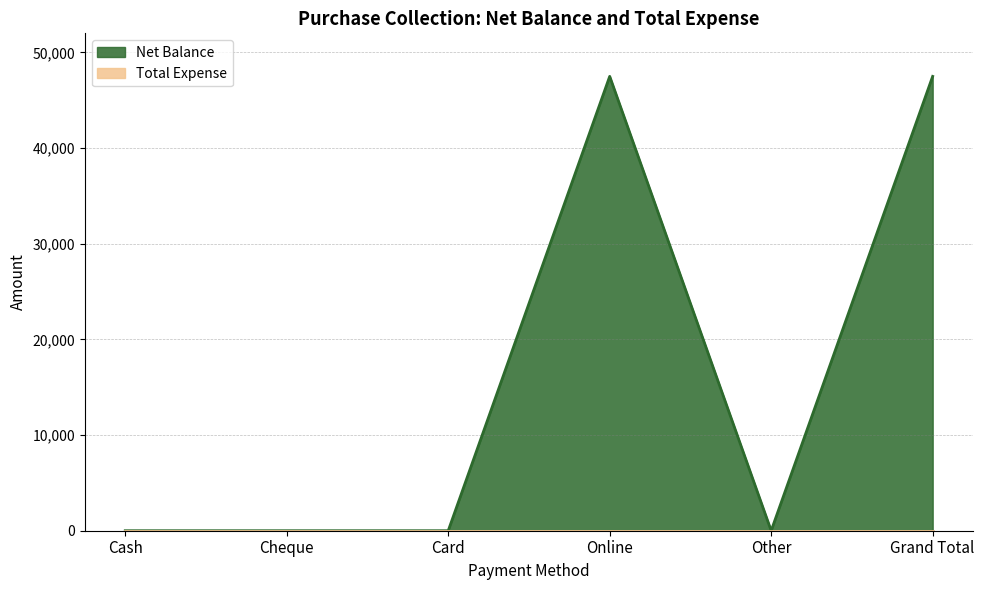

How many values are between 0 and 47500?

6